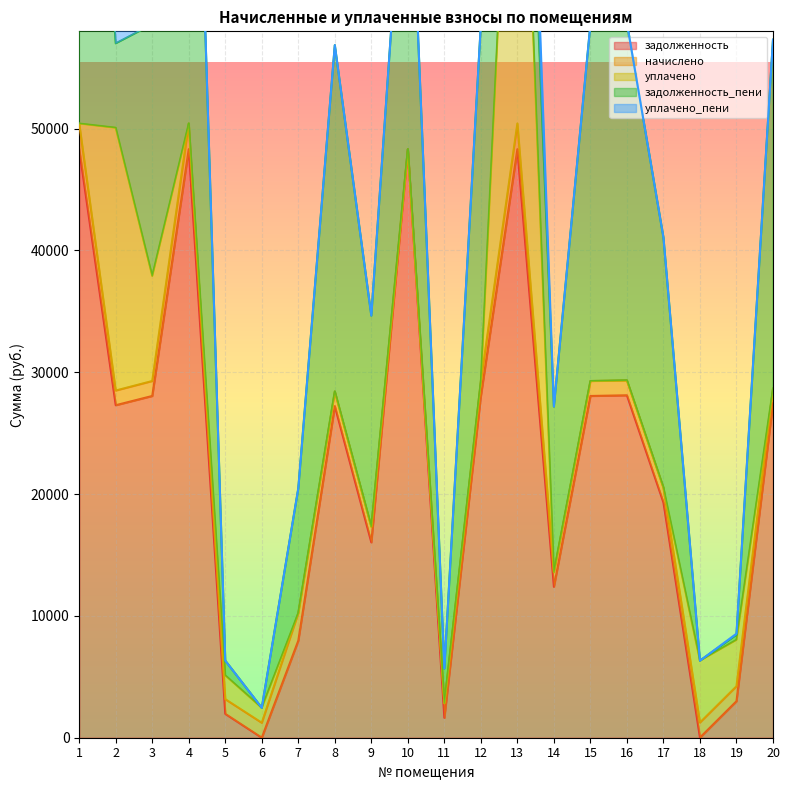

The value of задолженность at 1 is 48298.2. True or false?

True